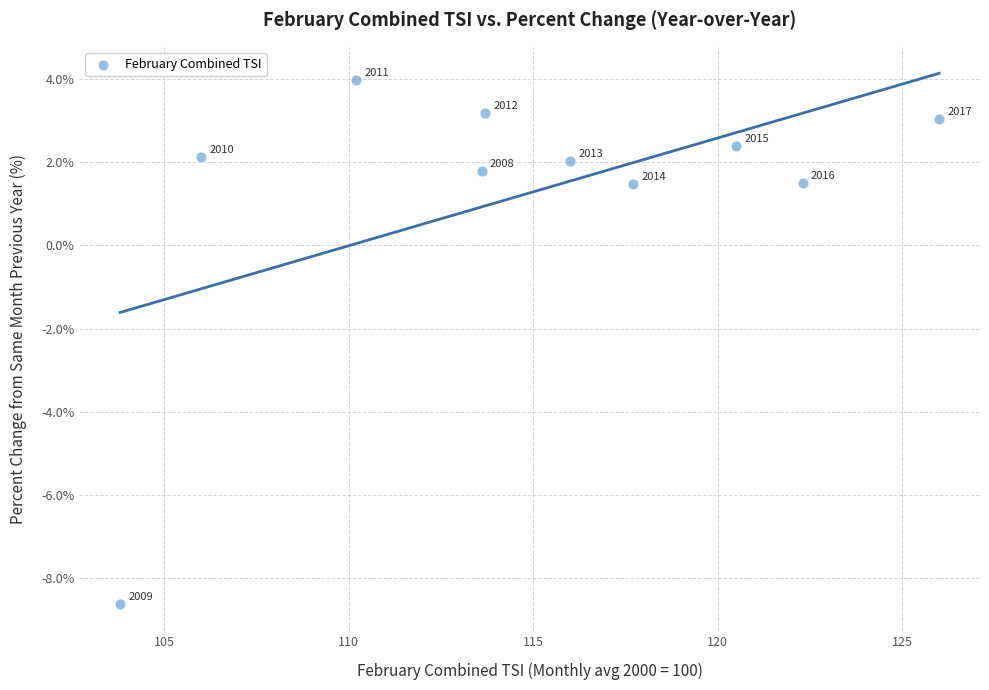

What is the range of X values (max minus min)?

22.2